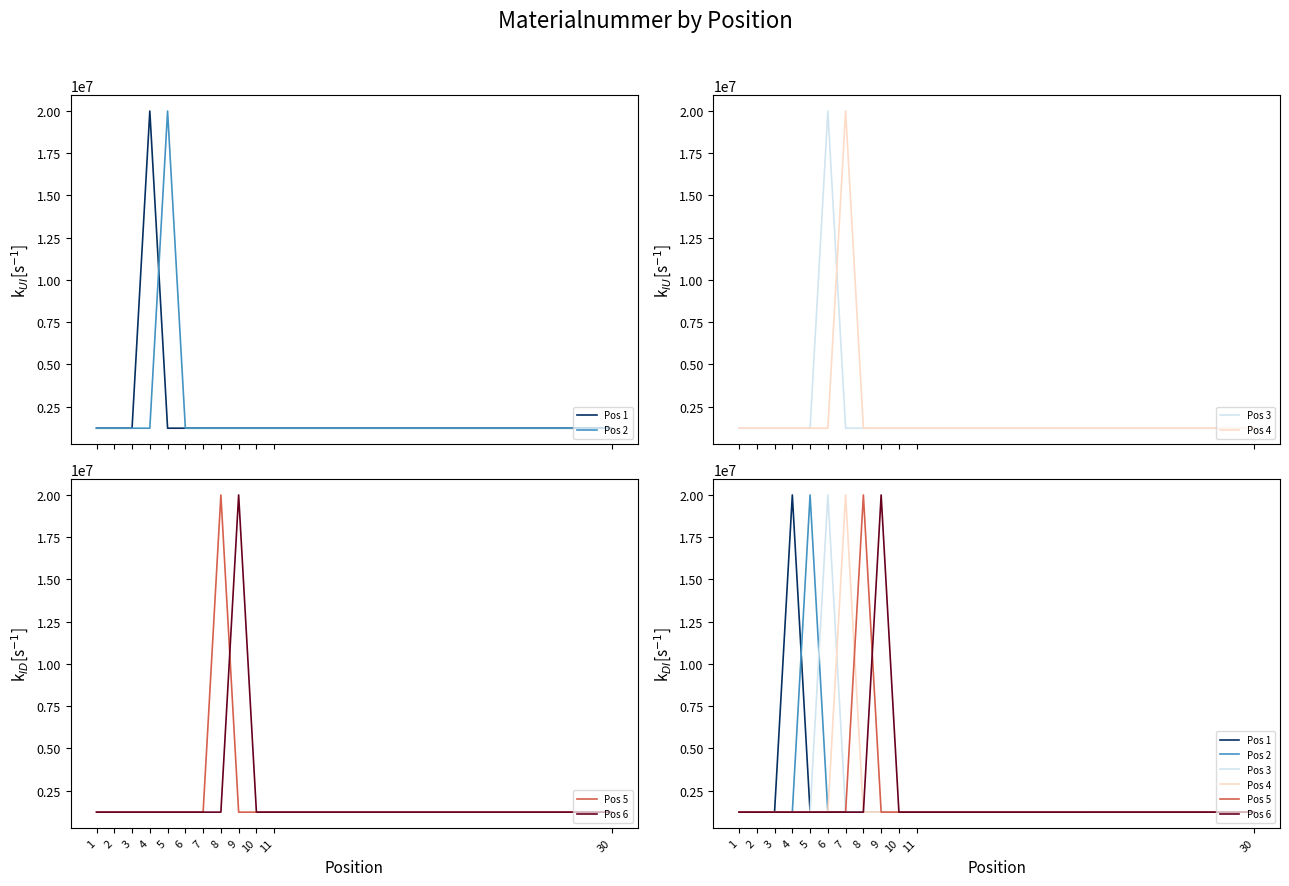

True or false: Pos 3 and Pos 5 intersect in this chart.

True